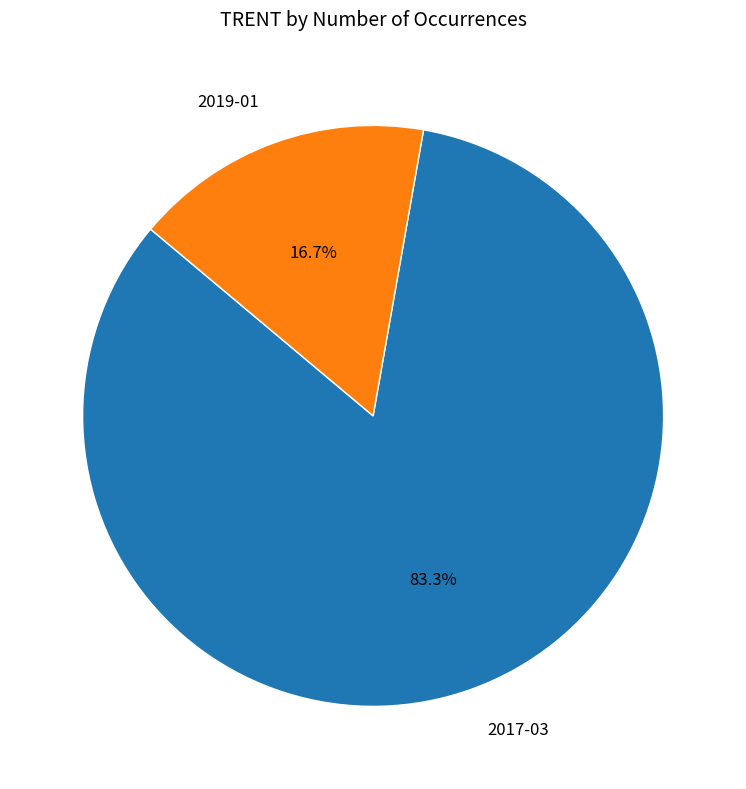

Approximately how many times larger is the value at 2019-01 compared to 2017-03?

0.2